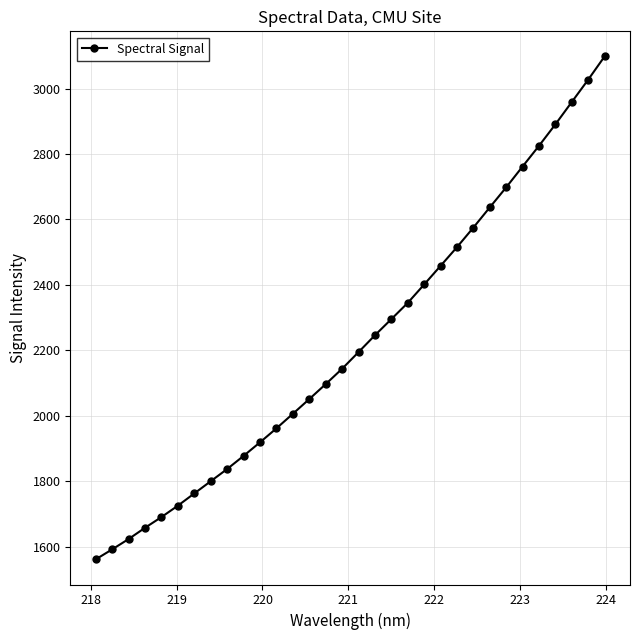

Is this an area chart (filled region under the line)?

No